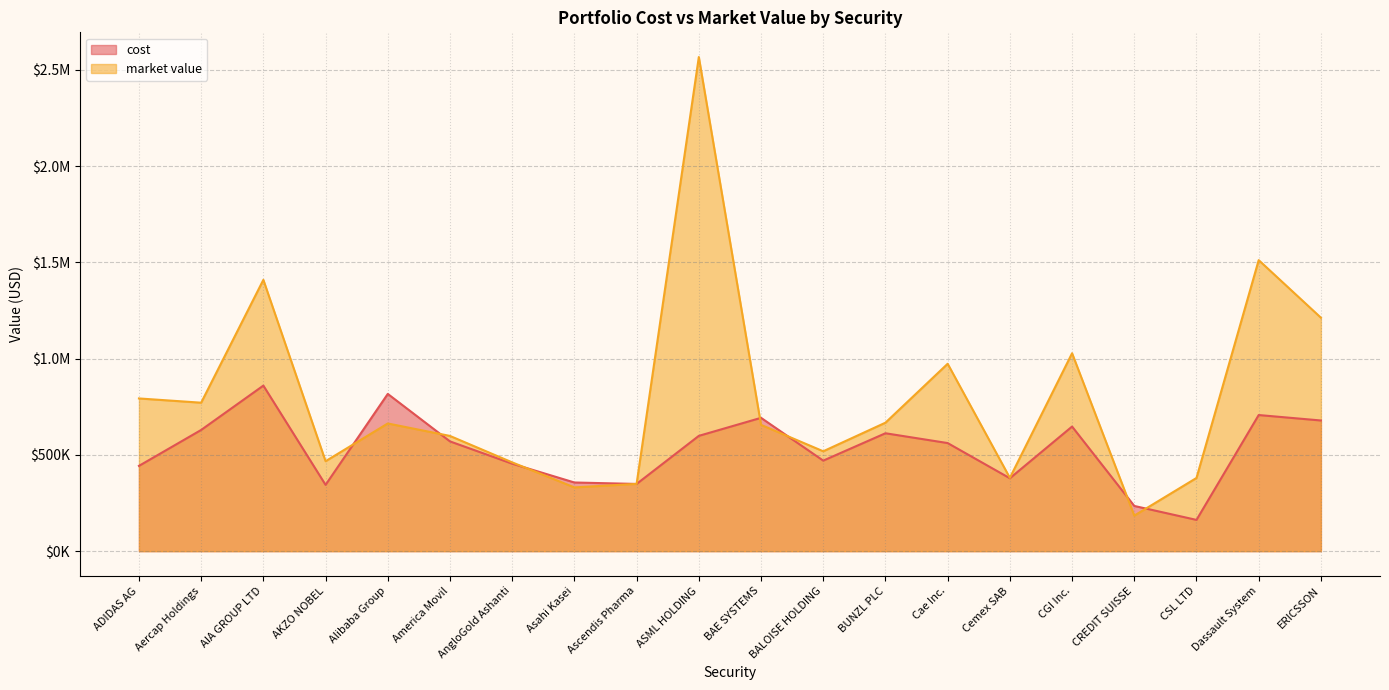

What value does the market value series have at BUNZL PLC?

667351.2